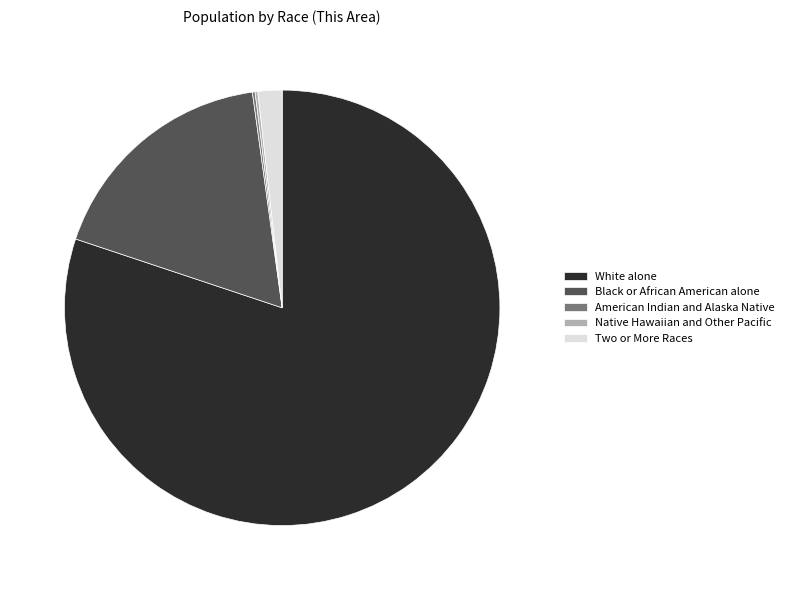

Which category has the biggest portion of the pie?

White alone